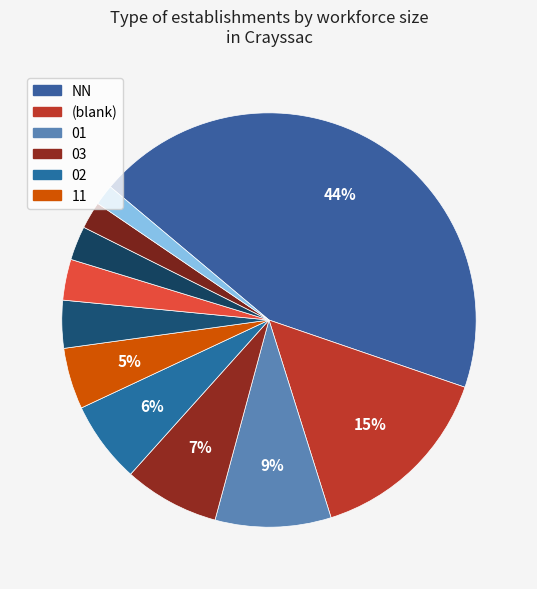

Count the number of slices in the pie.

11